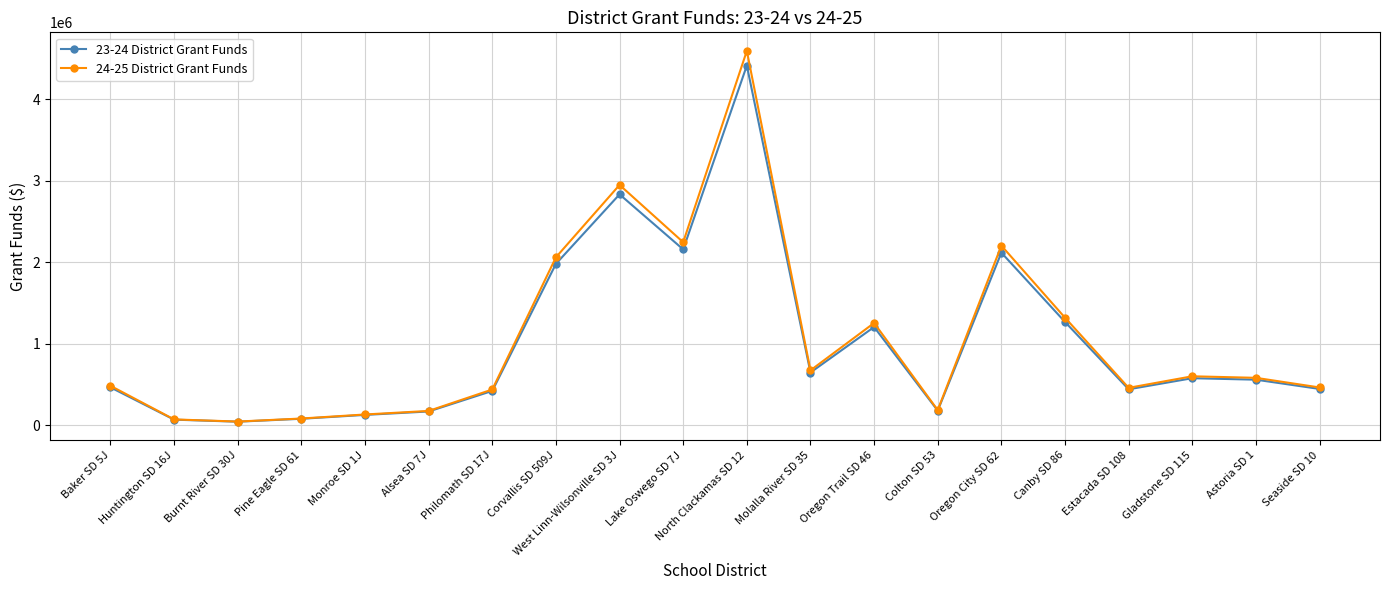

What position from the left is Baker SD 5J?

1